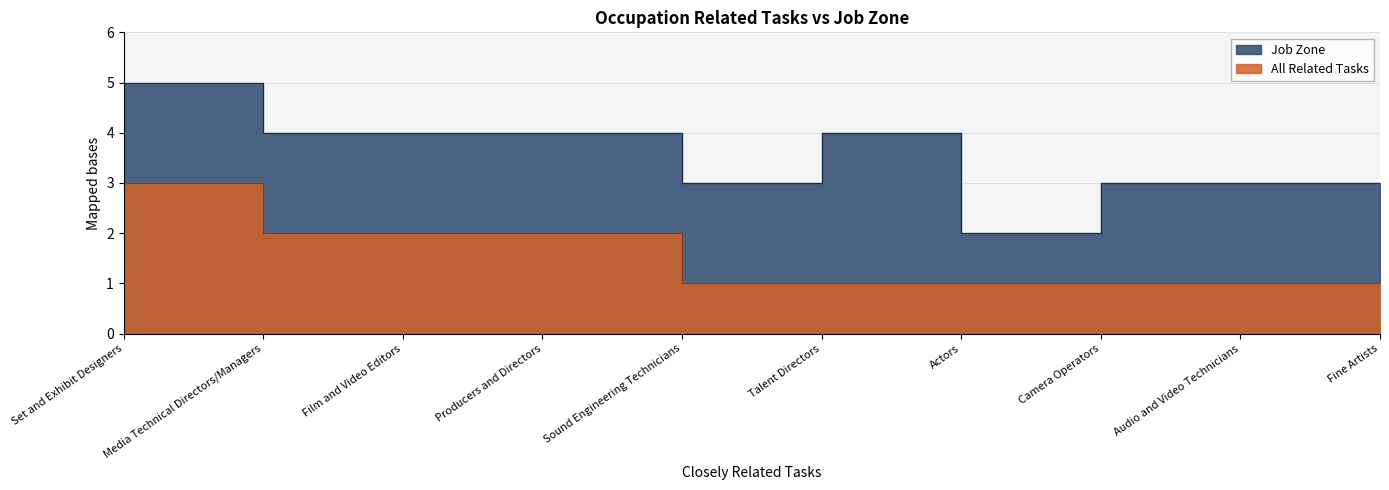

At how many categories does at least one series exceed 3?

5